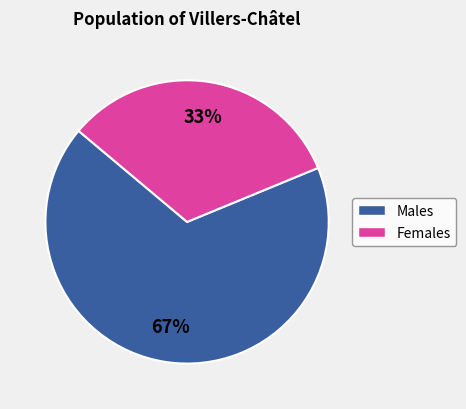

Does any single category account for the majority?

Yes